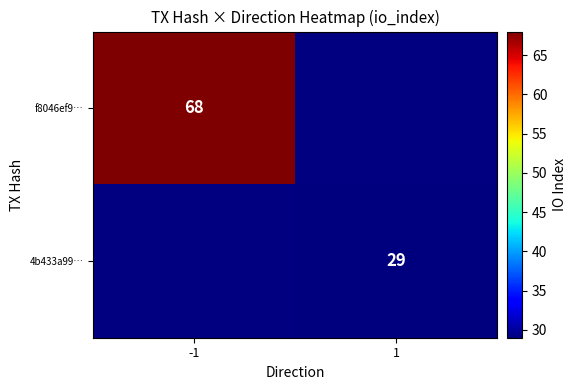

The f8046ef9… series shows 68 at -1. True or false?

True